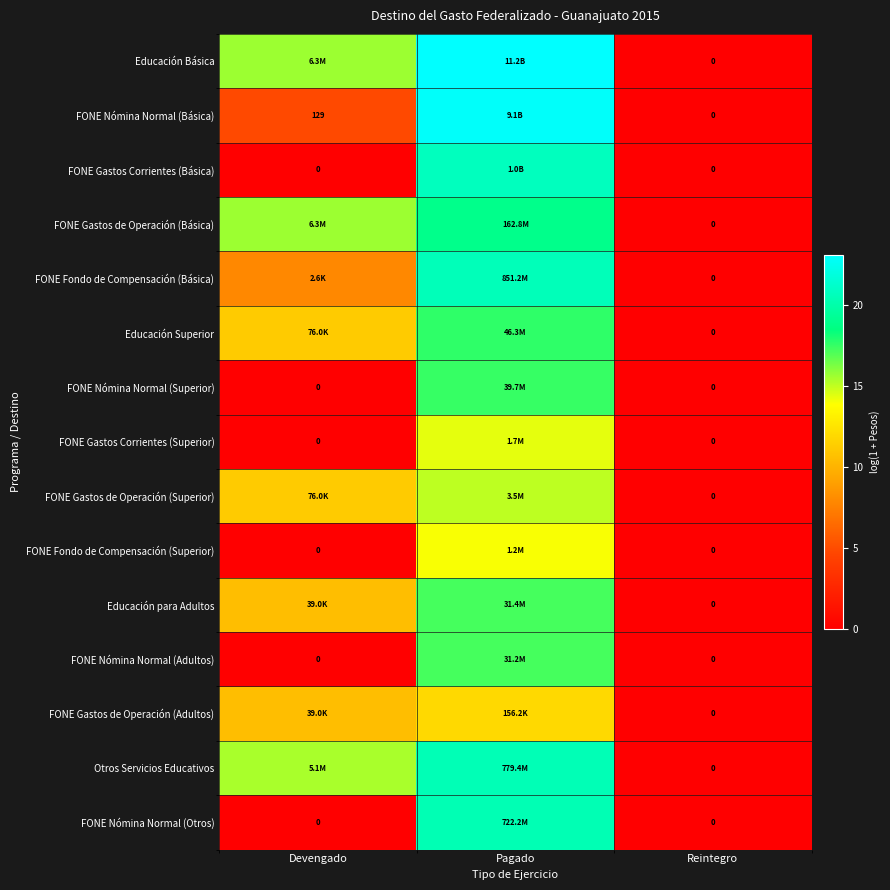

At which category is the sum across all series the highest?

Pagado